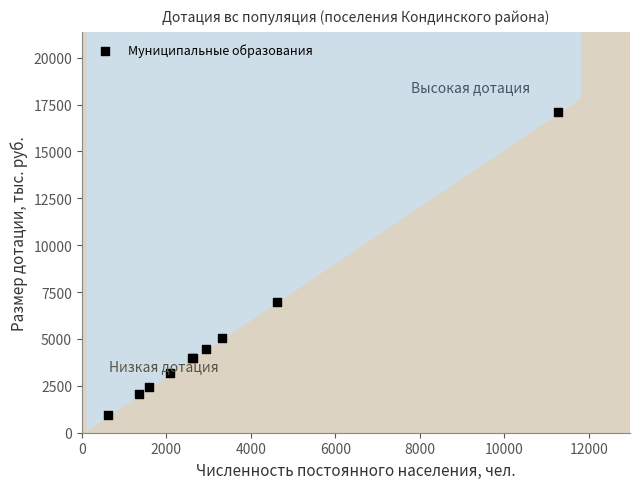

What Y value in the scatter plot is closest to 9018?

6992.3